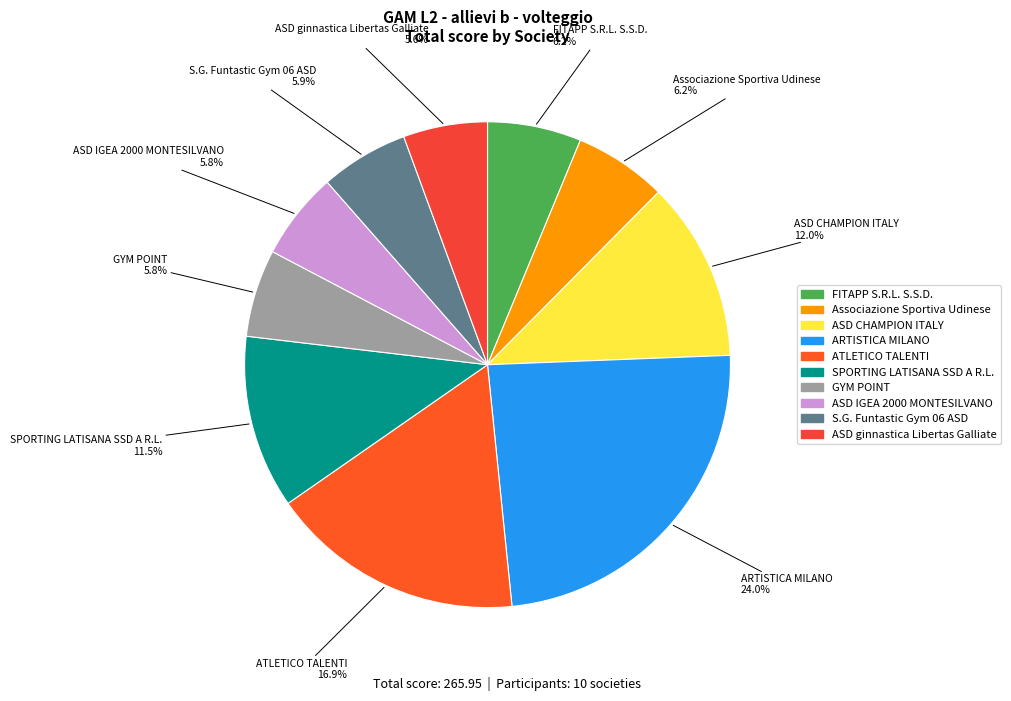

Count the number of slices in the pie.

10